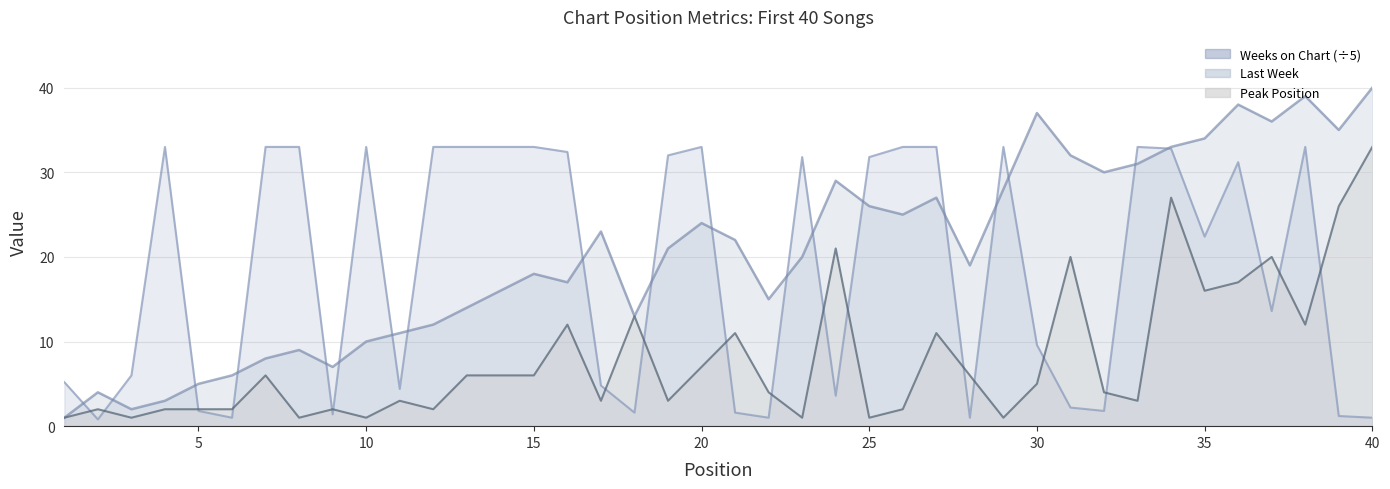

Where is Peak Position nearest to the value 17?

36